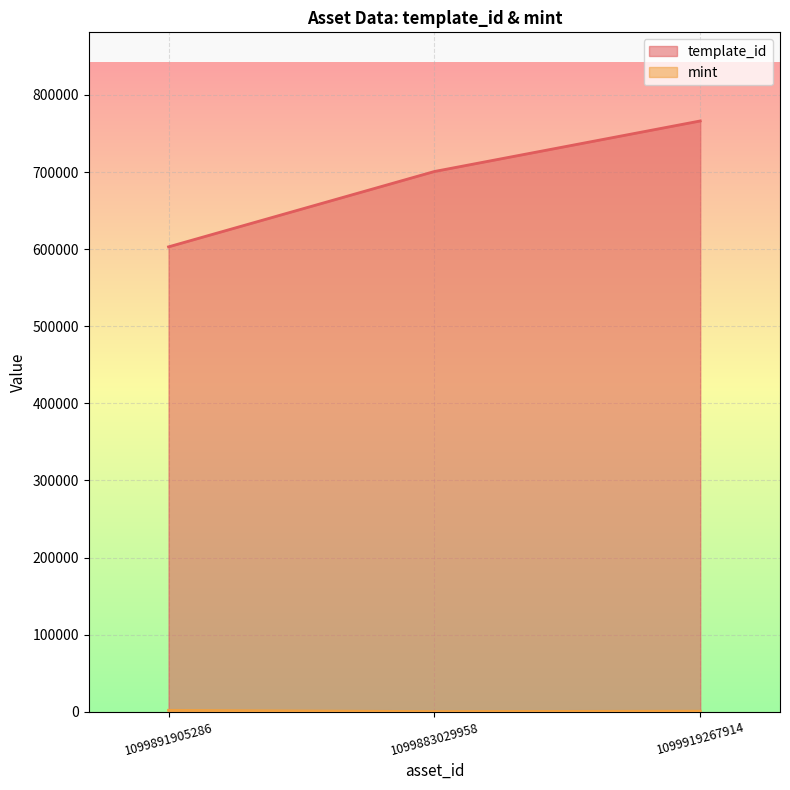

Rank the series at 1099891905286 from lowest to highest value.

mint, template_id